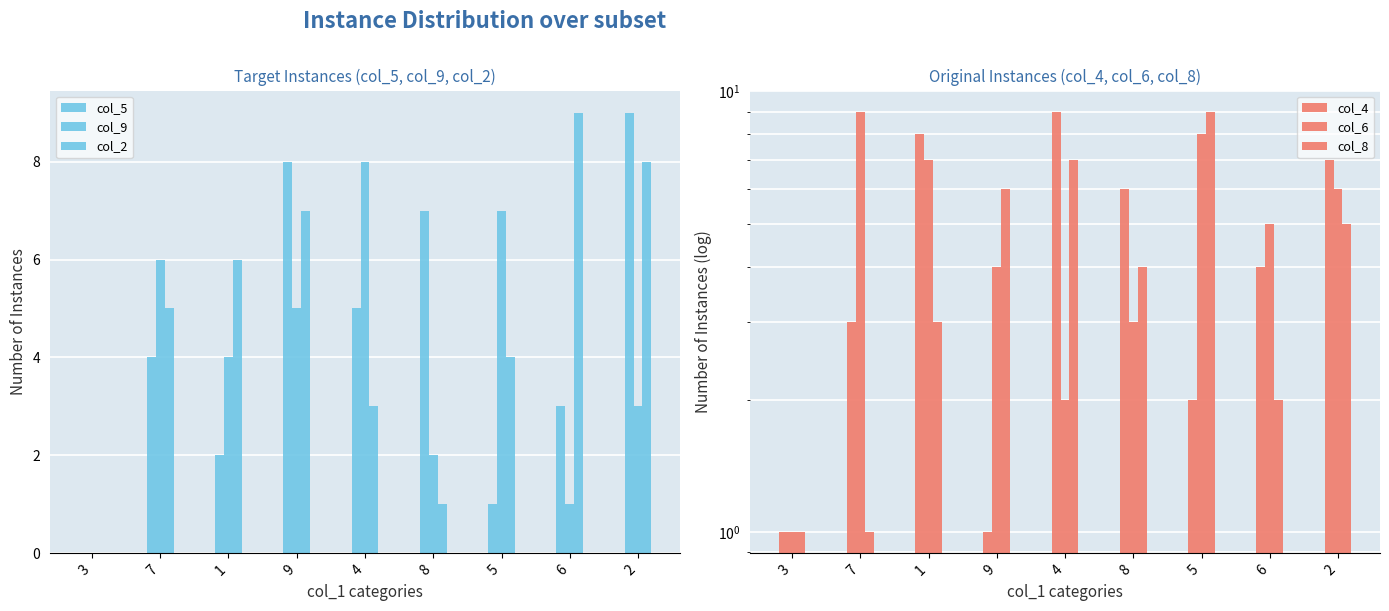

Is the value of col_4 at 5 greater than the value of col_9 at 2?

No